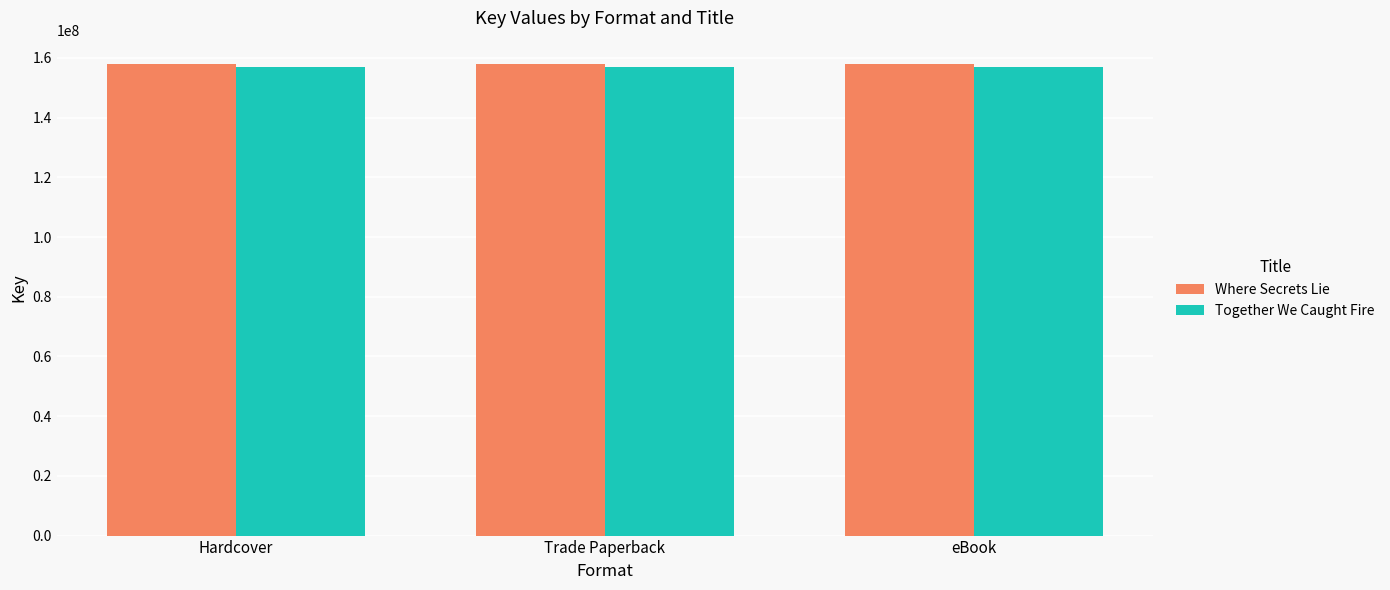

Reading left to right, extract all data points from this chart.

Where Secrets Lie: 157901188	157901188	157901188
Together We Caught Fire: 157116468	157116468	157116468